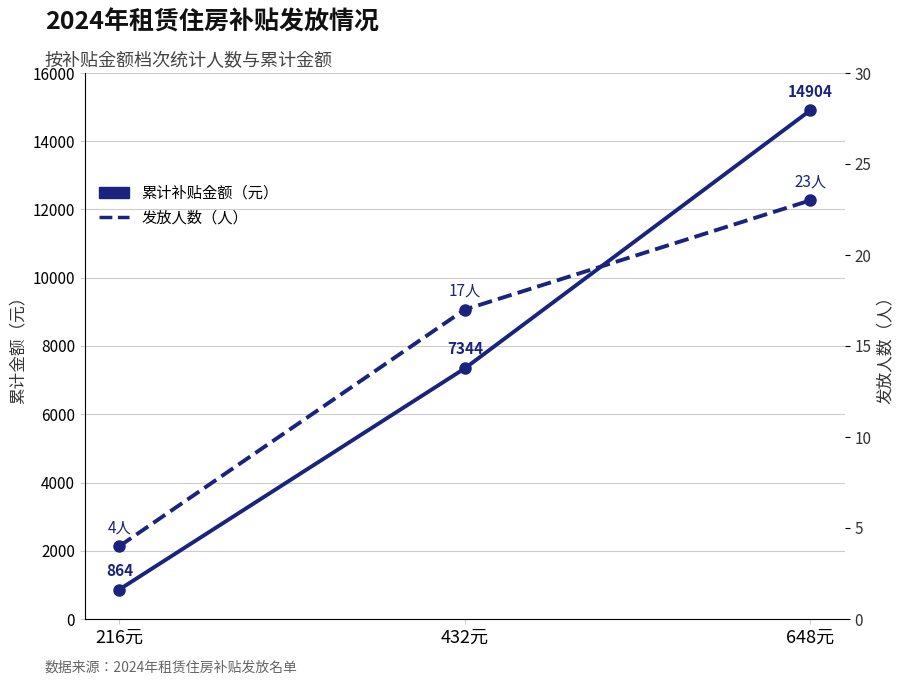

Count the 累计补贴金额（元） values in the range 864 to 14904.

3